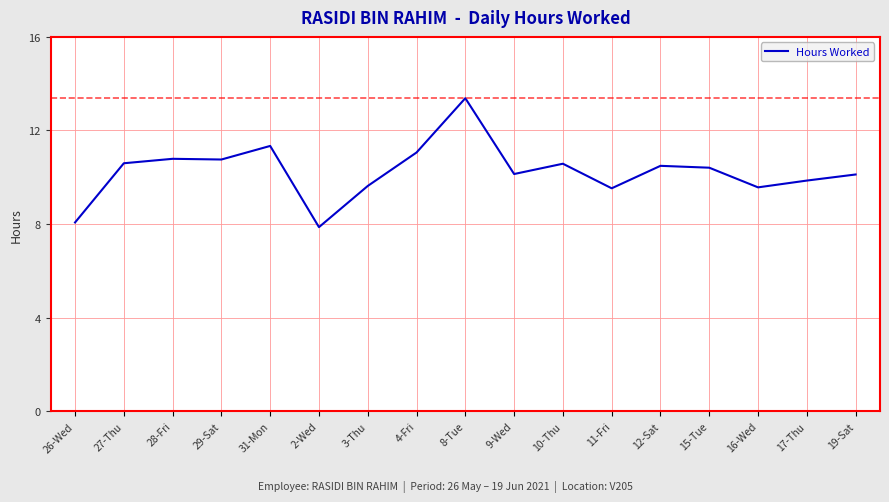

Is this an area chart (filled region under the line)?

No